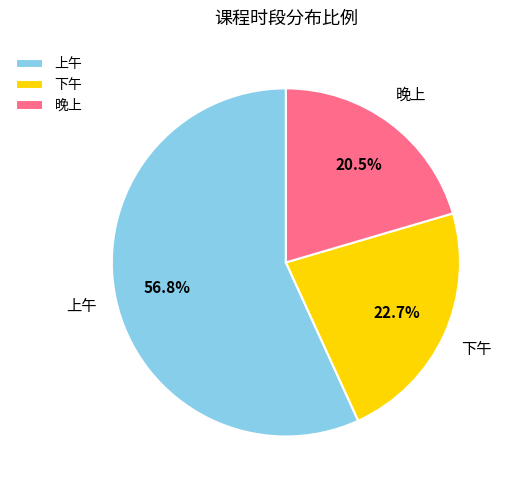

Rank the categories by value from lowest to highest.

晚上, 下午, 上午